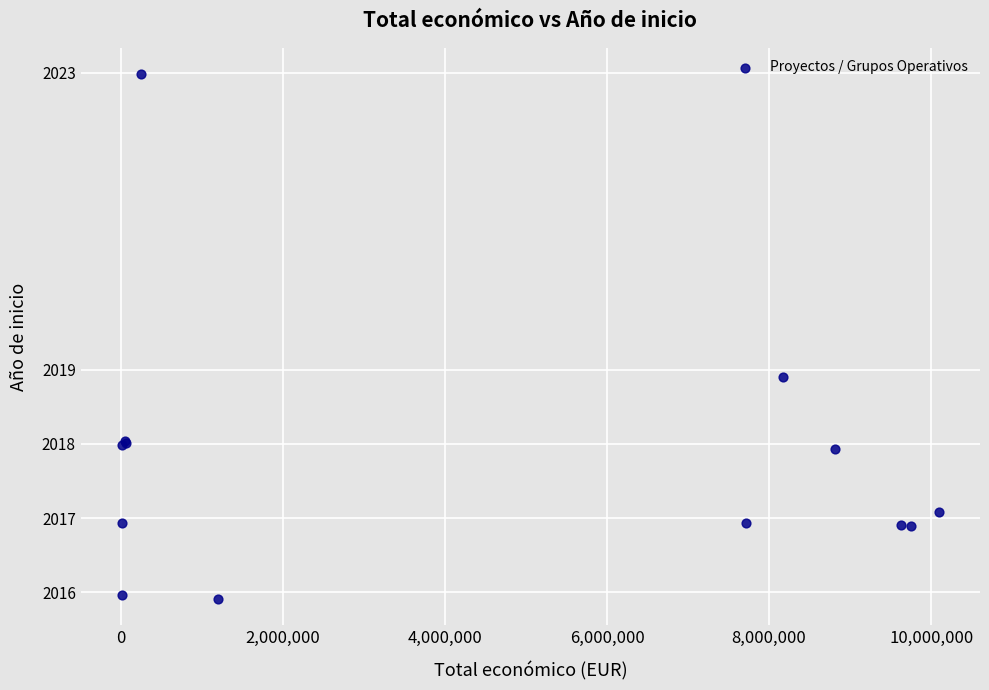

What Y value in the scatter plot is closest to 2019?

2018.9